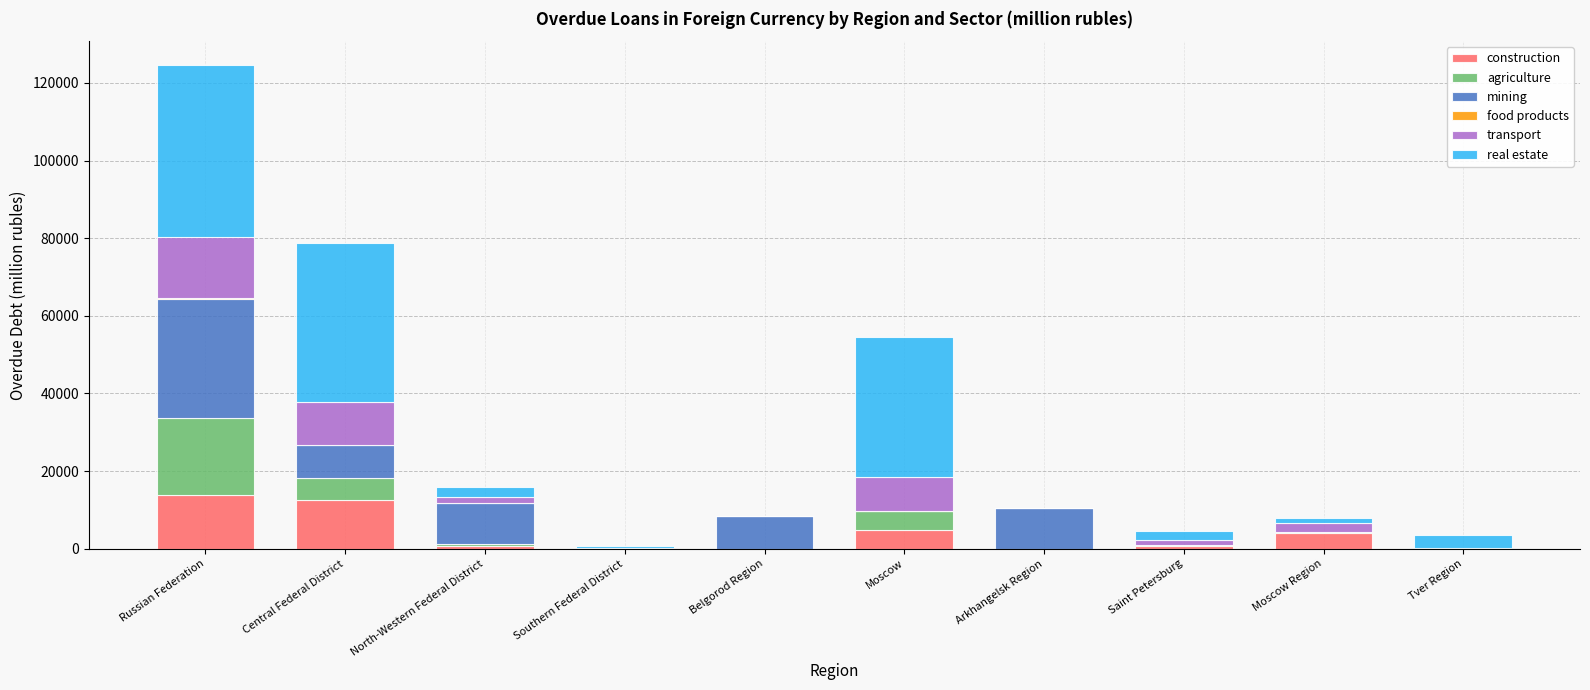

What is the approximate value of construction at Saint Petersburg, to the nearest 50?

750